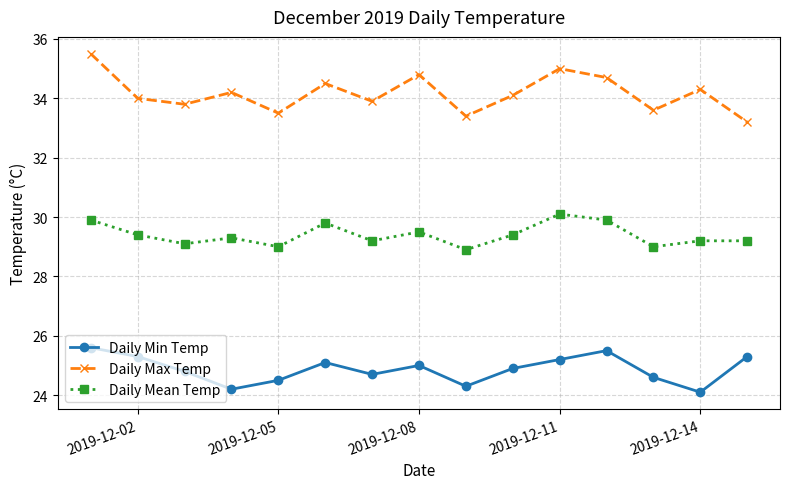

What is the maximum value shown in the chart?

35.5